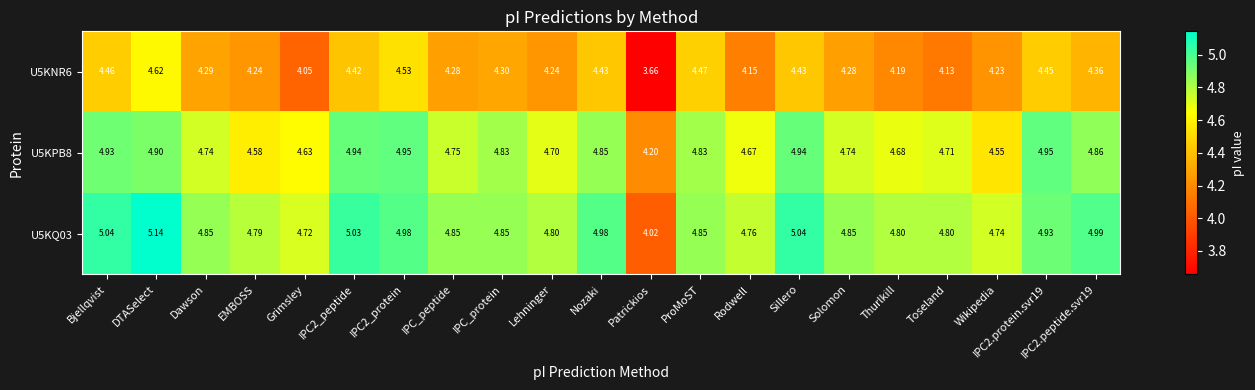

At which label is U5KQ03 closest to 4?

Patrickios